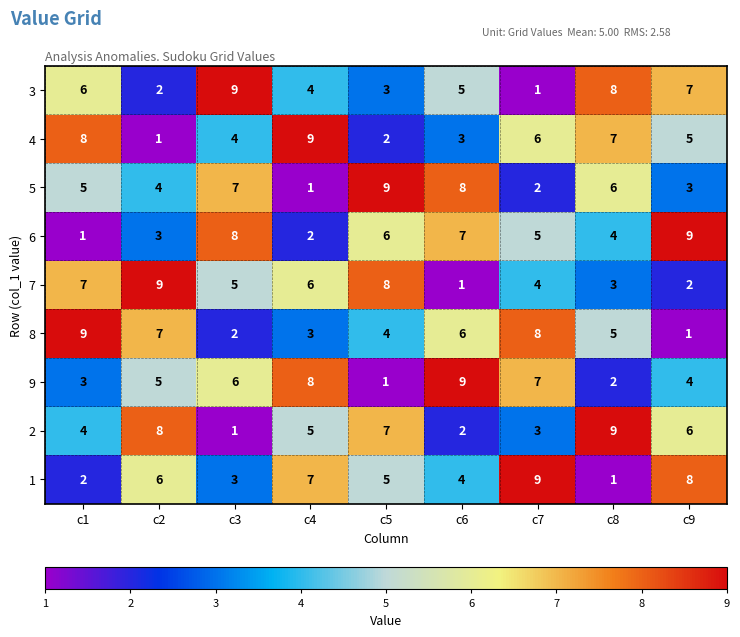

What is the difference between the maximum and second lowest values in the 4 series?

7